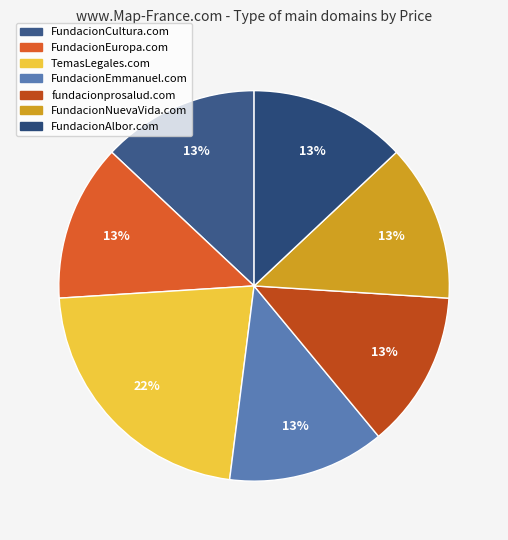

How much of the chart is everything except fundacionprosalud.com?

87.0%